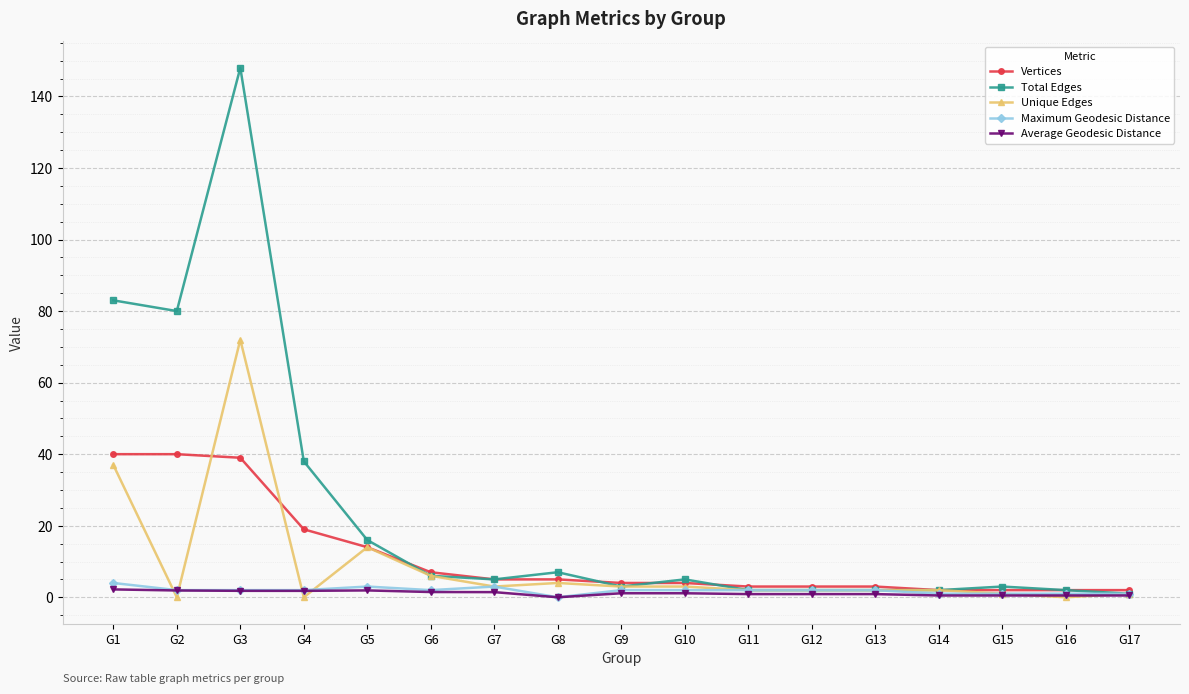

What is the total value across all series at G5?

48.9